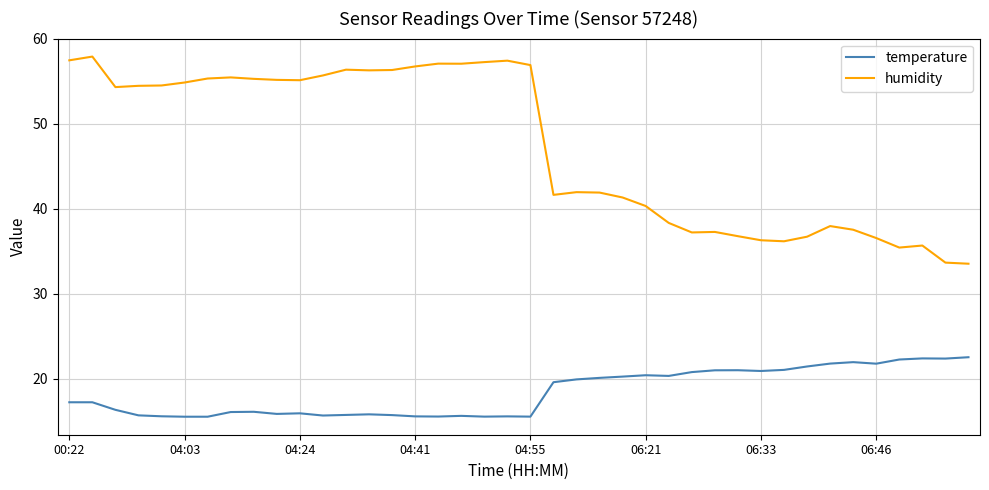

What is the average value of the humidity series?

47.3